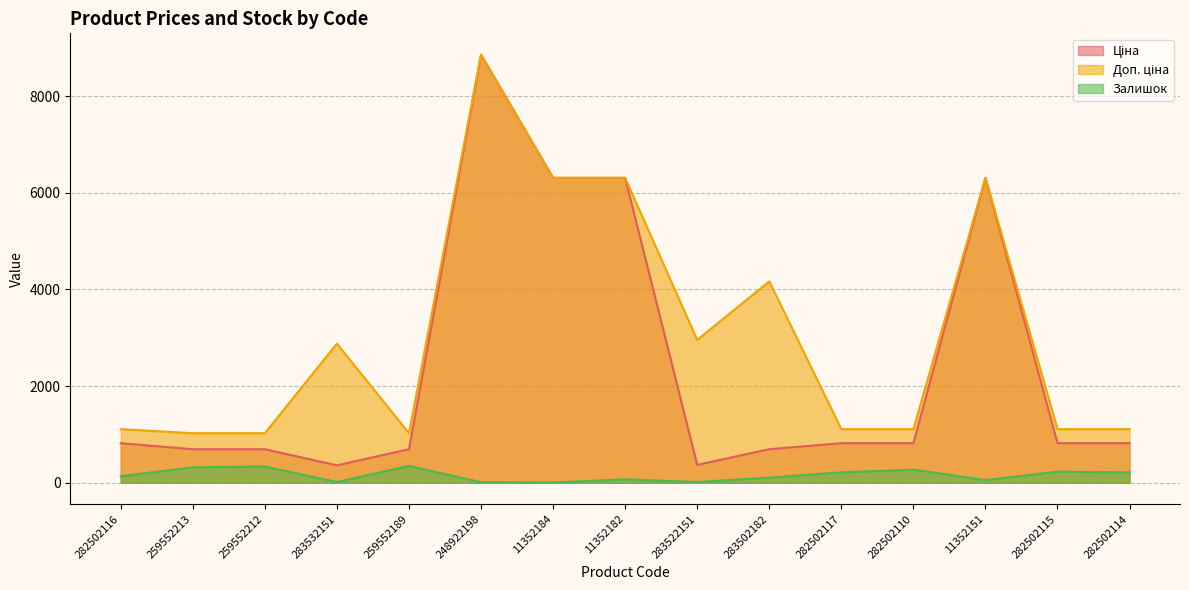

What is the approximate value of Залишок at 259552213?

318.0